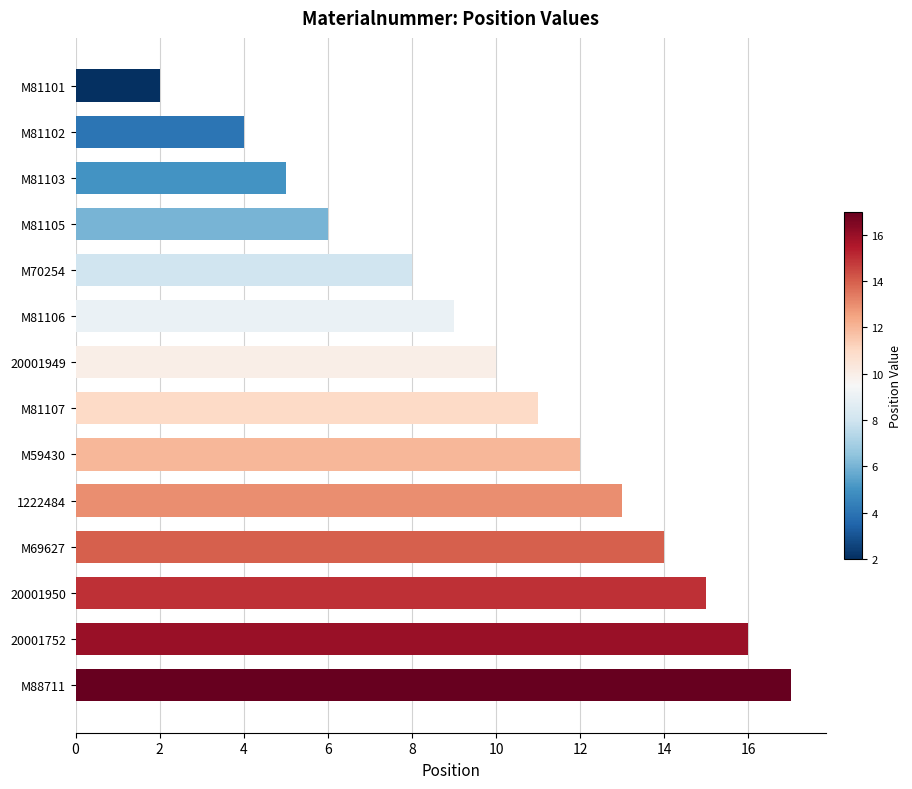

Are the bars grouped side by side (vs. stacked)?

No